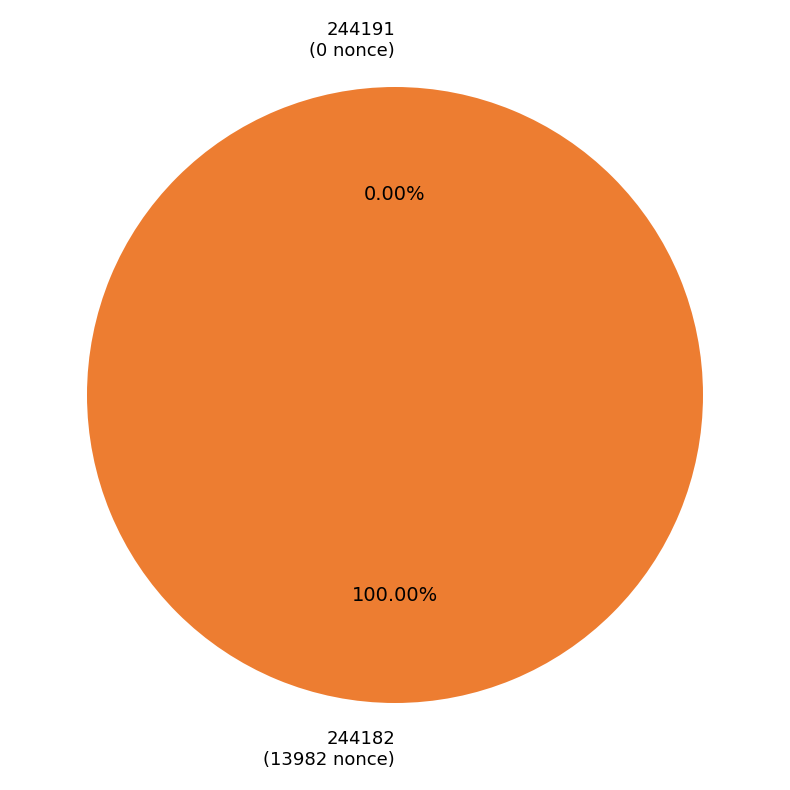

To the nearest percent, what portion does 244182 represent?

100%